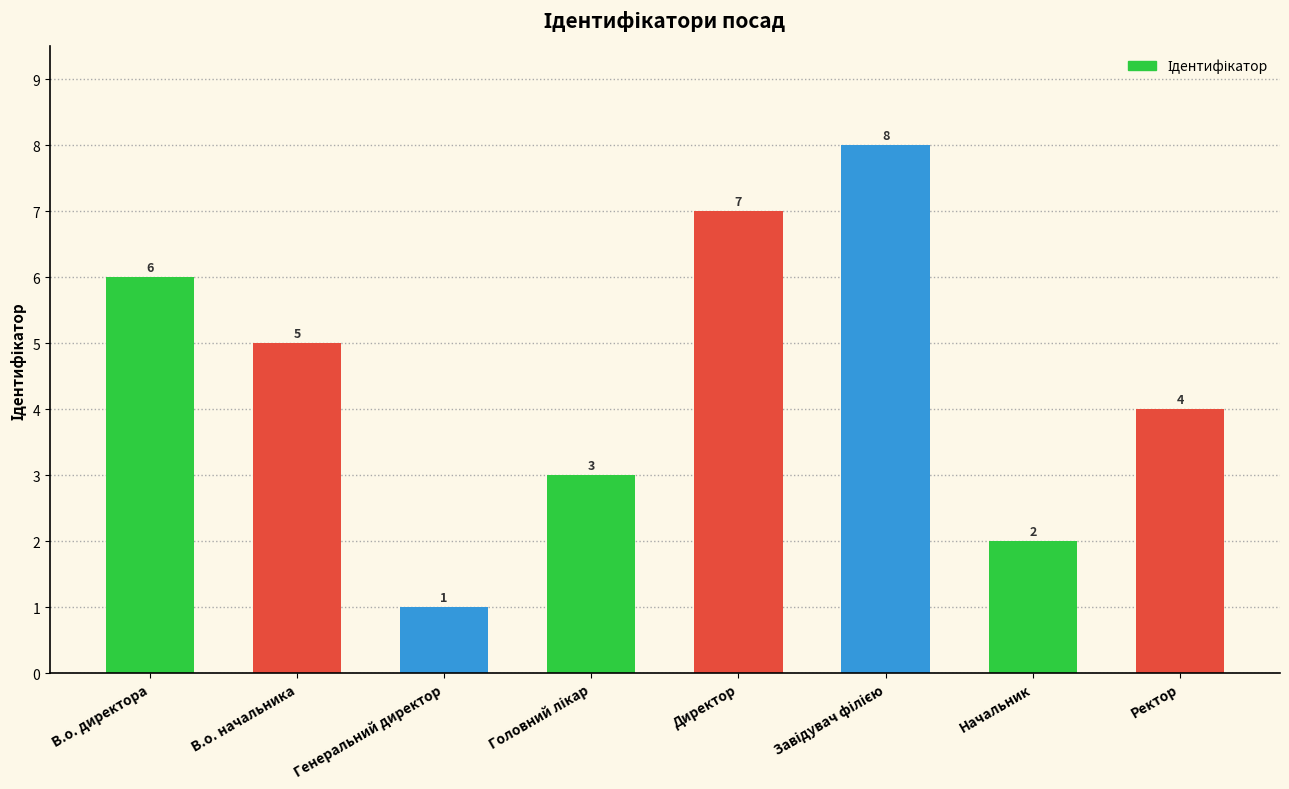

What is the label of the 2nd bar from the left?

В.о. начальника